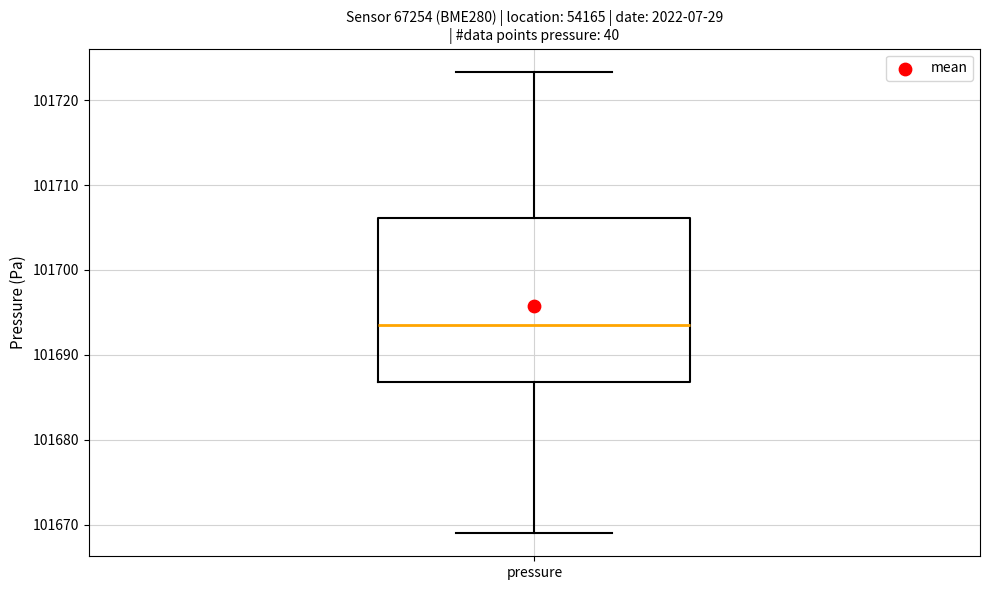

Read this box plot against the y-axis: the position of the median line, the range covered by the box, and the ends of both whiskers. The values are not printed on the chart, so give them approximately, as read against the axis.

median 101693, box 101687 to 101706, whiskers 101669 to 101723